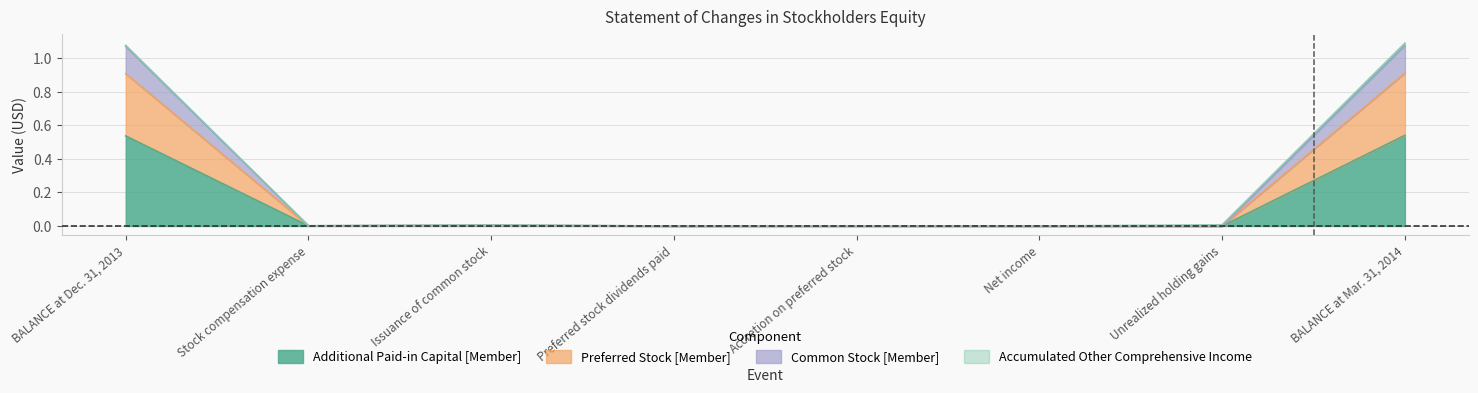

At which label does Additional Paid-in Capital [Member] reach its peak?

BALANCE at Mar. 31, 2014